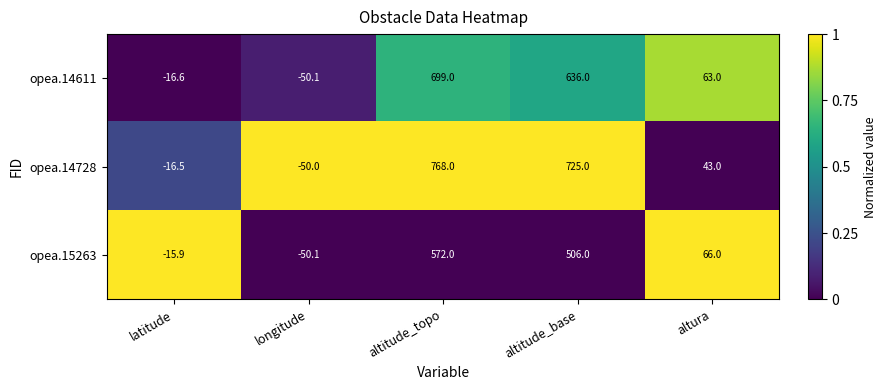

Reading left to right, extract all data points from this chart.

opea.14611: -16.6	-50.1	699.0	636.0	63.0
opea.14728: -16.5	-50.0	768.0	725.0	43.0
opea.15263: -15.9	-50.1	572.0	506.0	66.0